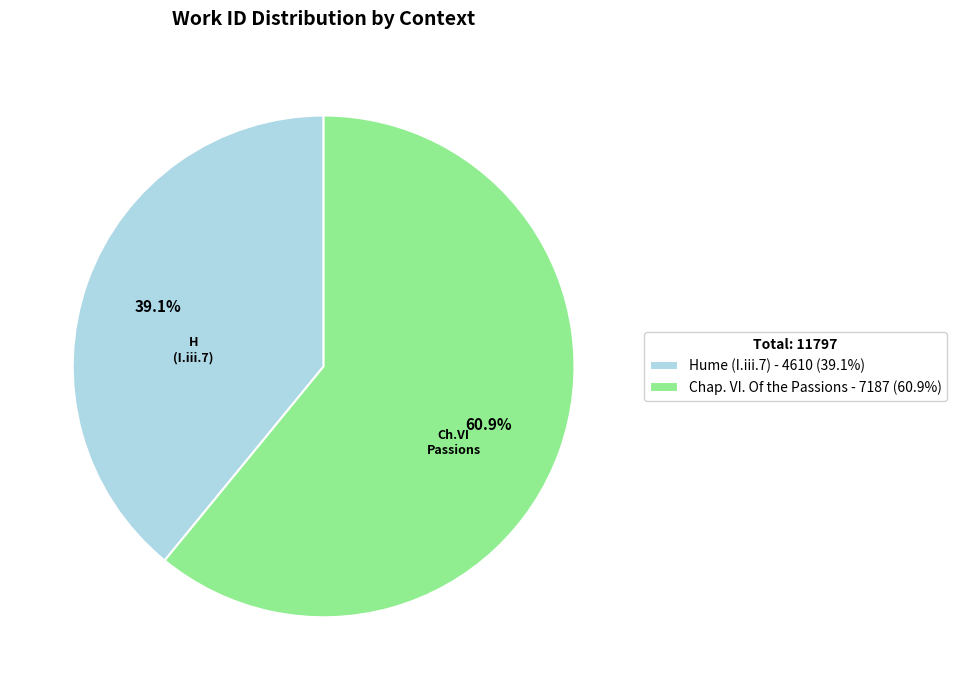

What is the smallest slice in the pie chart?

Hume (I.iii.7)